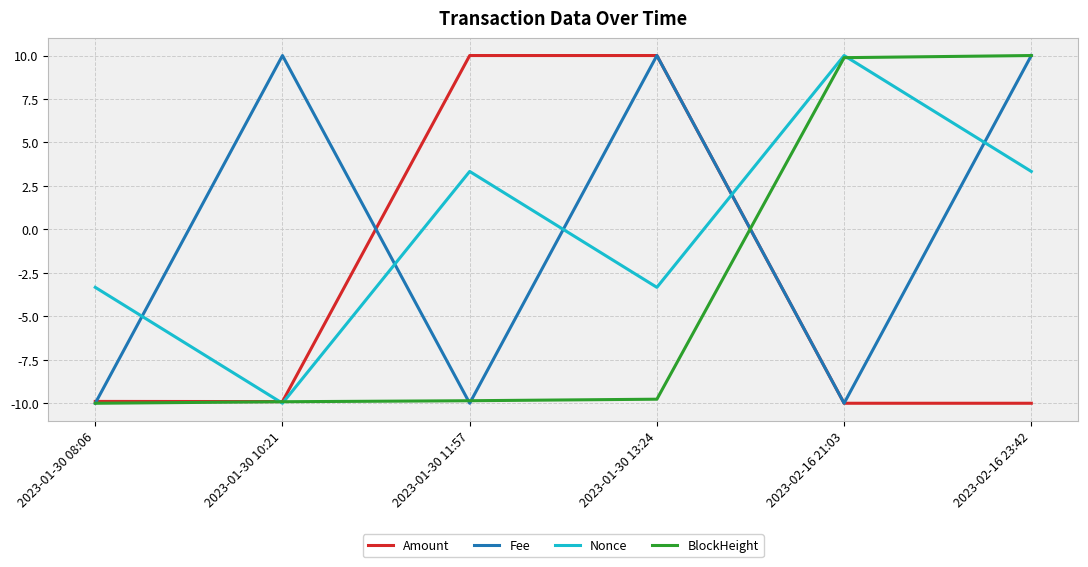

What is the total value across all series at 2023-01-30 10:21?

-19.8